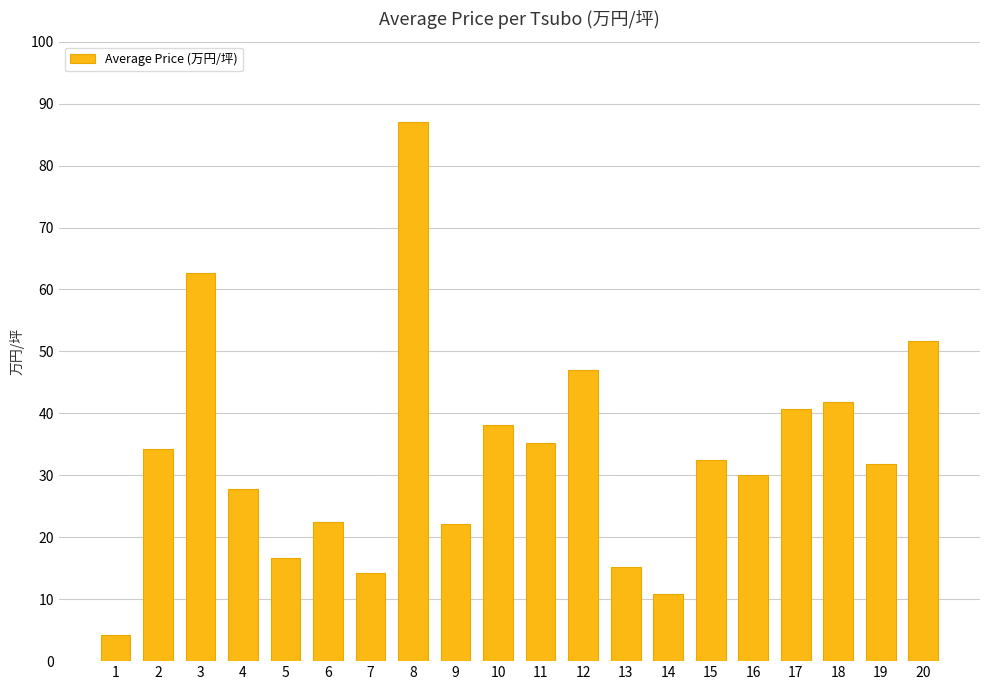

Approximately how many times larger is the value at 8 compared to 9?

3.9